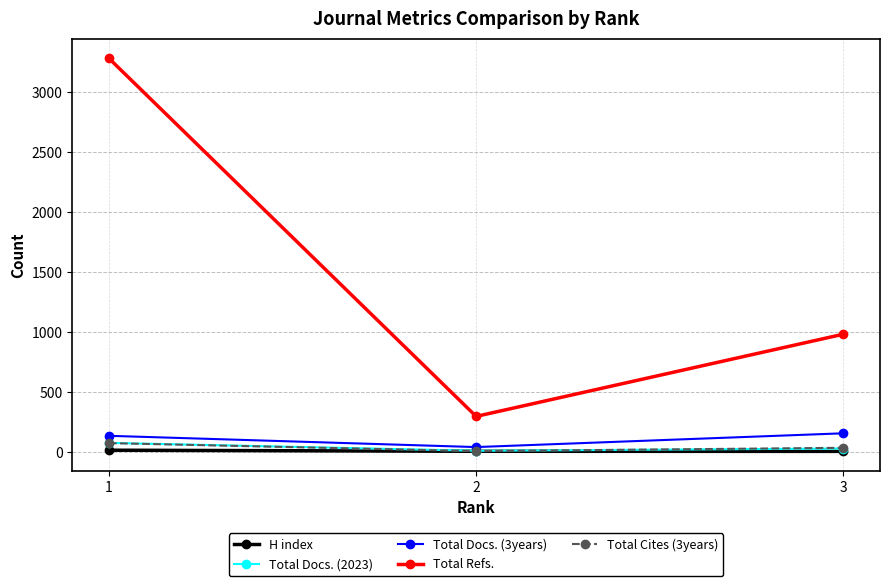

Which series changed the most between 1 and 3?

Total Refs.